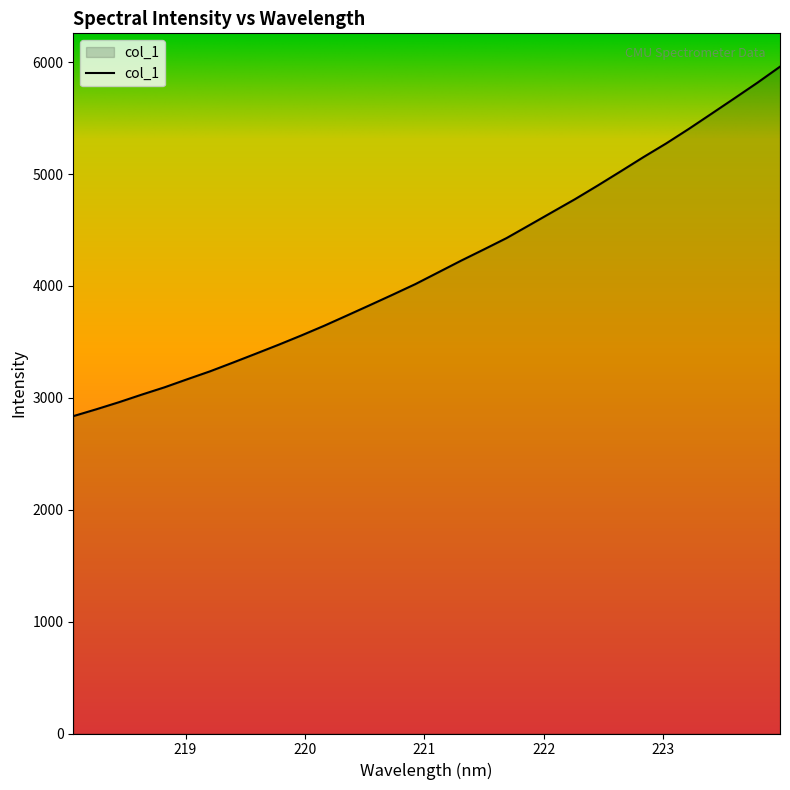

Count the number of data series in this chart.

1